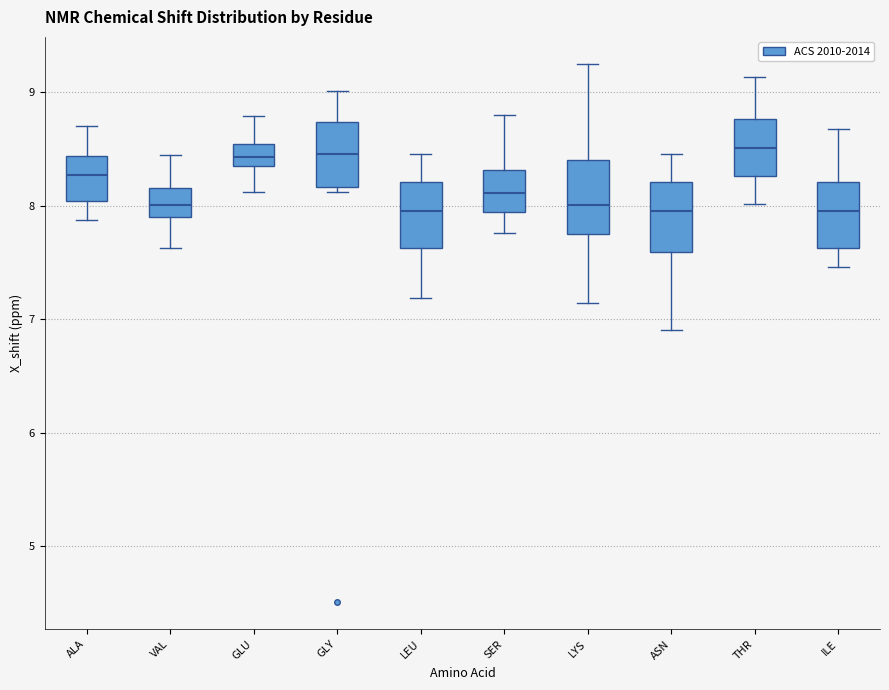

Reading left to right, transcribe this box plot: for each box, give where its median line is, the range the box spans, and where its two whiskers end, as read against the y-axis. The values are not printed on the chart, so give them approximately, as read against the axis.

ALA: median 8.3, box 8.0 to 8.4, whiskers 7.9 to 8.7
VAL: median 8.0, box 7.9 to 8.2, whiskers 7.6 to 8.4
GLU: median 8.4 (inside the box), box 8.4 to 8.5, whiskers 8.1 to 8.8
GLY: median 8.5, box 8.2 to 8.7, whiskers 8.1 to 9.0
LEU: median 8.0, box 7.6 to 8.2, whiskers 7.2 to 8.5
SER: median 8.1, box 7.9 to 8.3, whiskers 7.8 to 8.8
LYS: median 8.0, box 7.8 to 8.4, whiskers 7.1 to 9.3
ASN: median 8.0, box 7.6 to 8.2, whiskers 6.9 to 8.5
THR: median 8.5, box 8.3 to 8.8, whiskers 8.0 to 9.1
ILE: median 8.0, box 7.6 to 8.2, whiskers 7.5 to 8.7